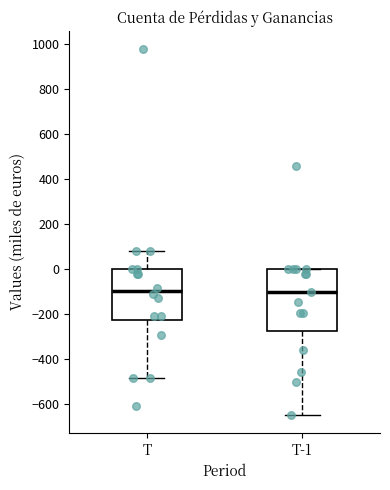

Reading left to right, read every box against the y-axis: the position of its median line, the range the box covers, and the ends of its whiskers. The values are not printed on the chart, so give them approximately, as read against the axis.

T: median -100, box -220 to 0, whiskers -480 to 80
T-1: median -100, box -280 to 0, whiskers -640 to 0